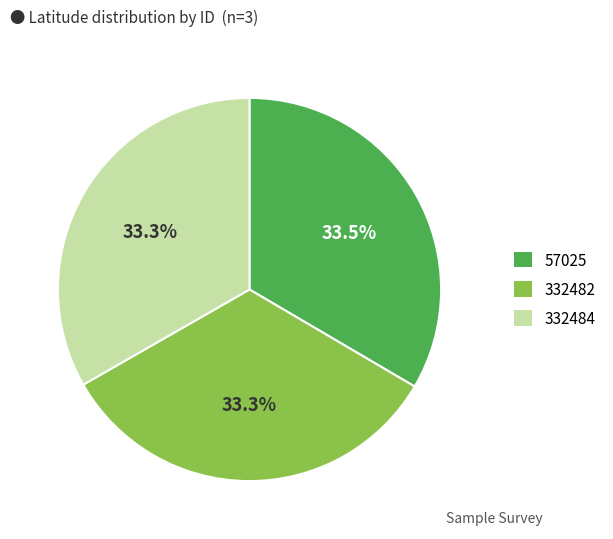

To the nearest percent, what is the combined percentage of 57025 and 332484?

67%